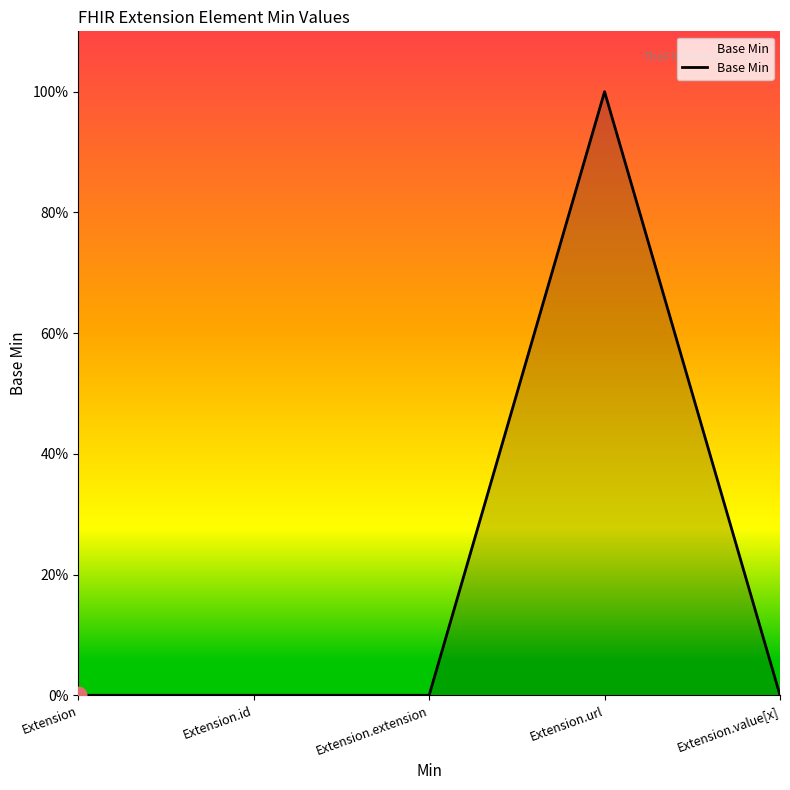

Which has a higher value, Extension.id or Extension.value[x]?

Extension.id